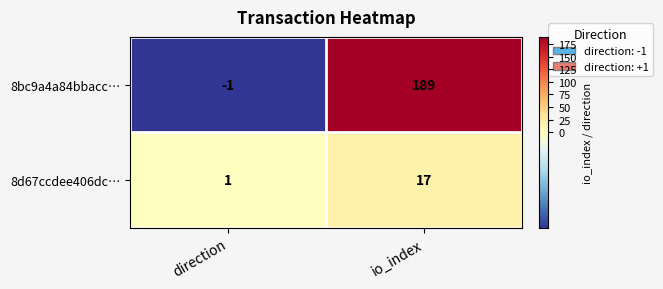

Rank the series by their average value, from highest to lowest.

8bc9a4a84bbacc…, 8d67ccdee406dc…